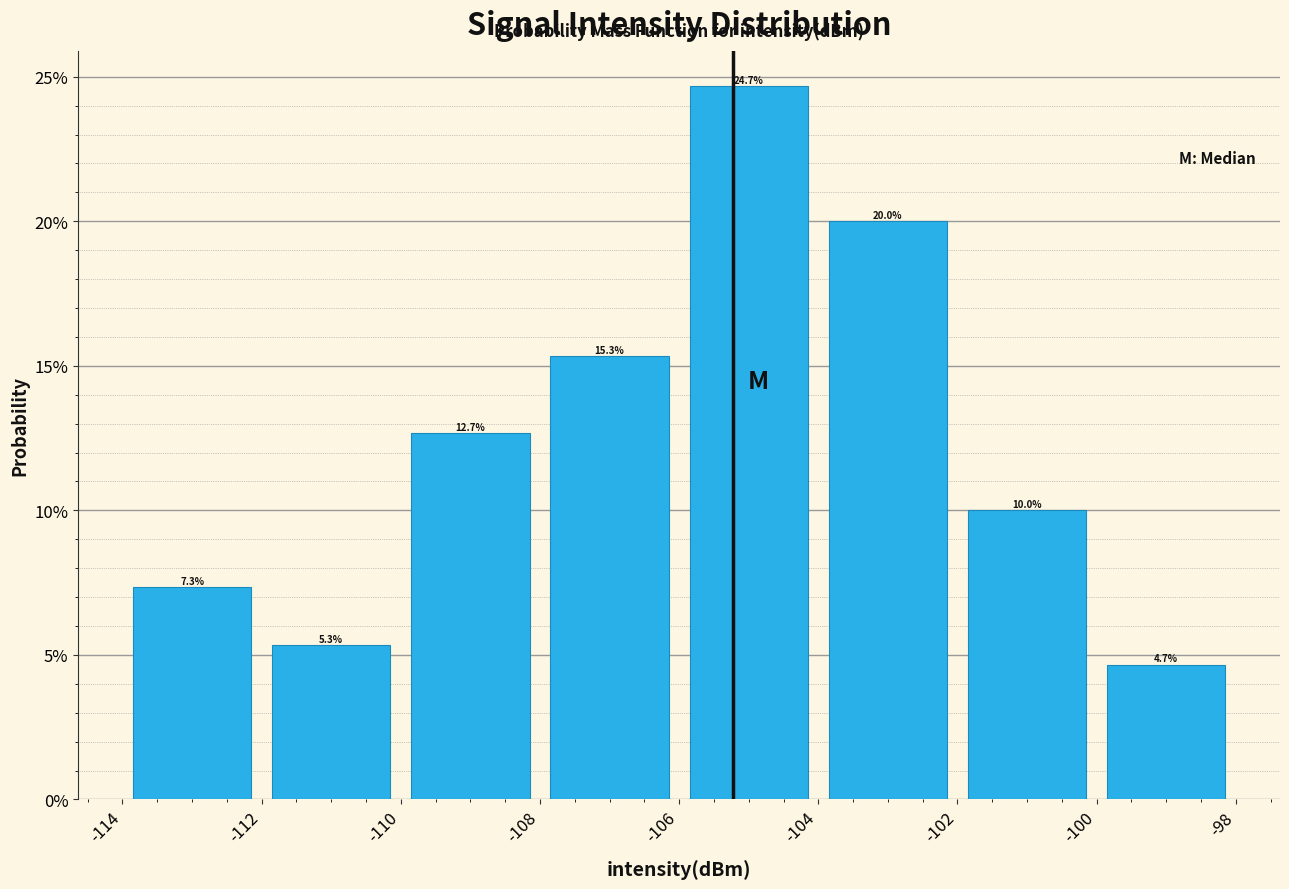

Over which range of the x-axis is the bar tallest?

-106 to -104